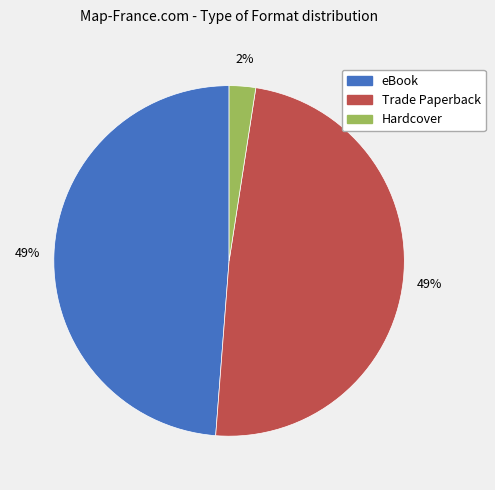

Does eBook represent more than half of the total?

No